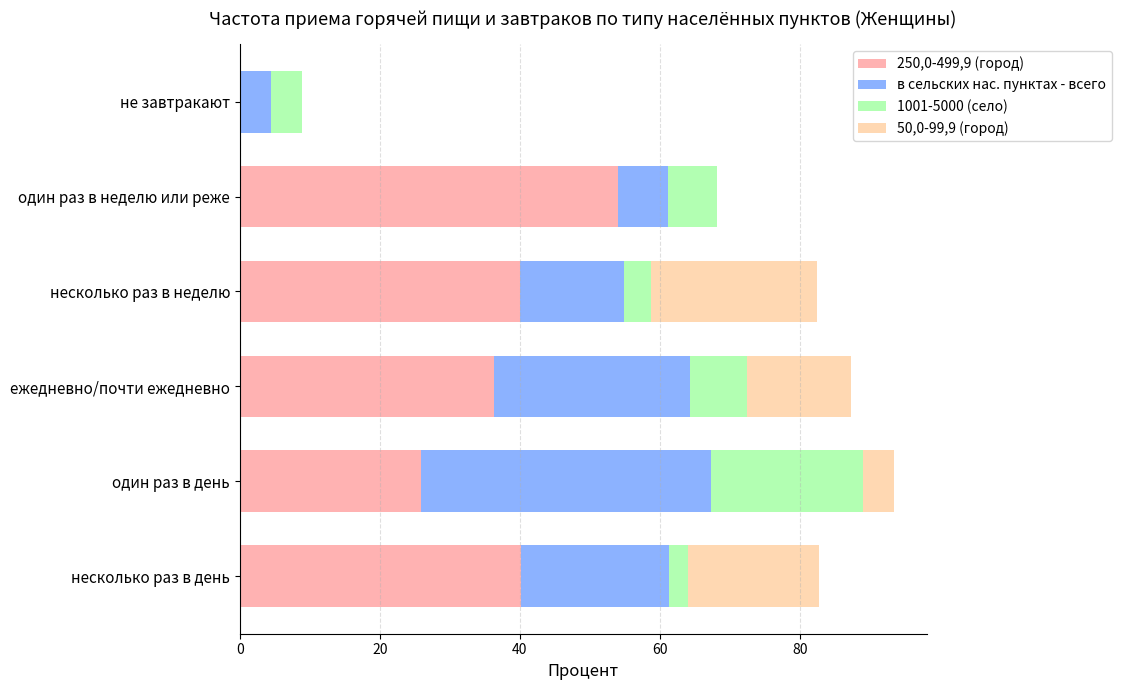

True or false: 250,0-499,9 (город) has a value of 8.8 at несколько раз в день.

False